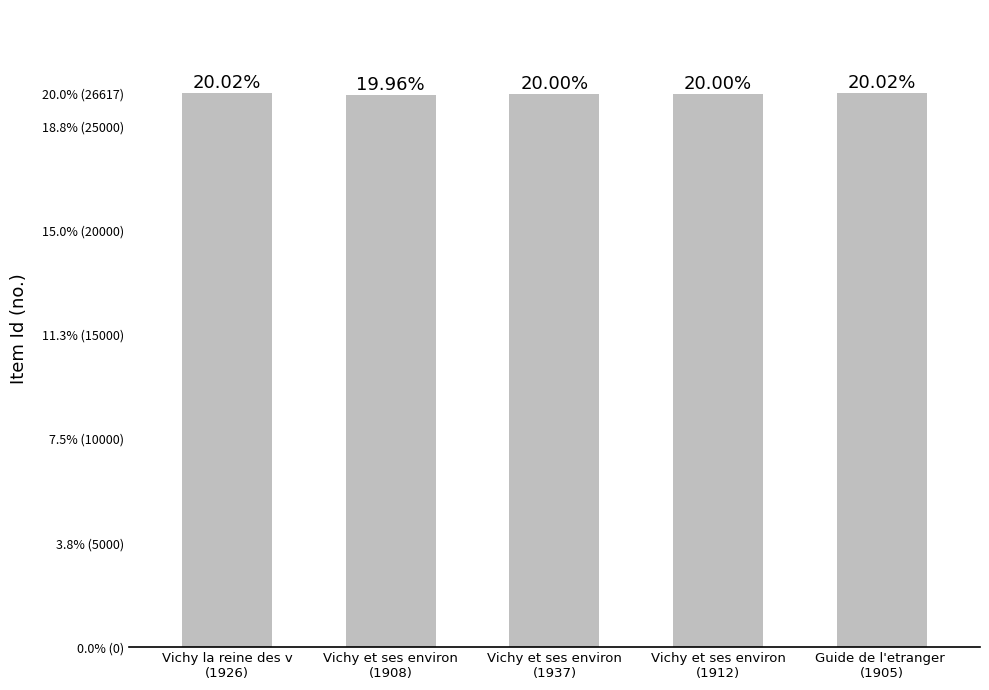

Does the chart contain any negative values?

No